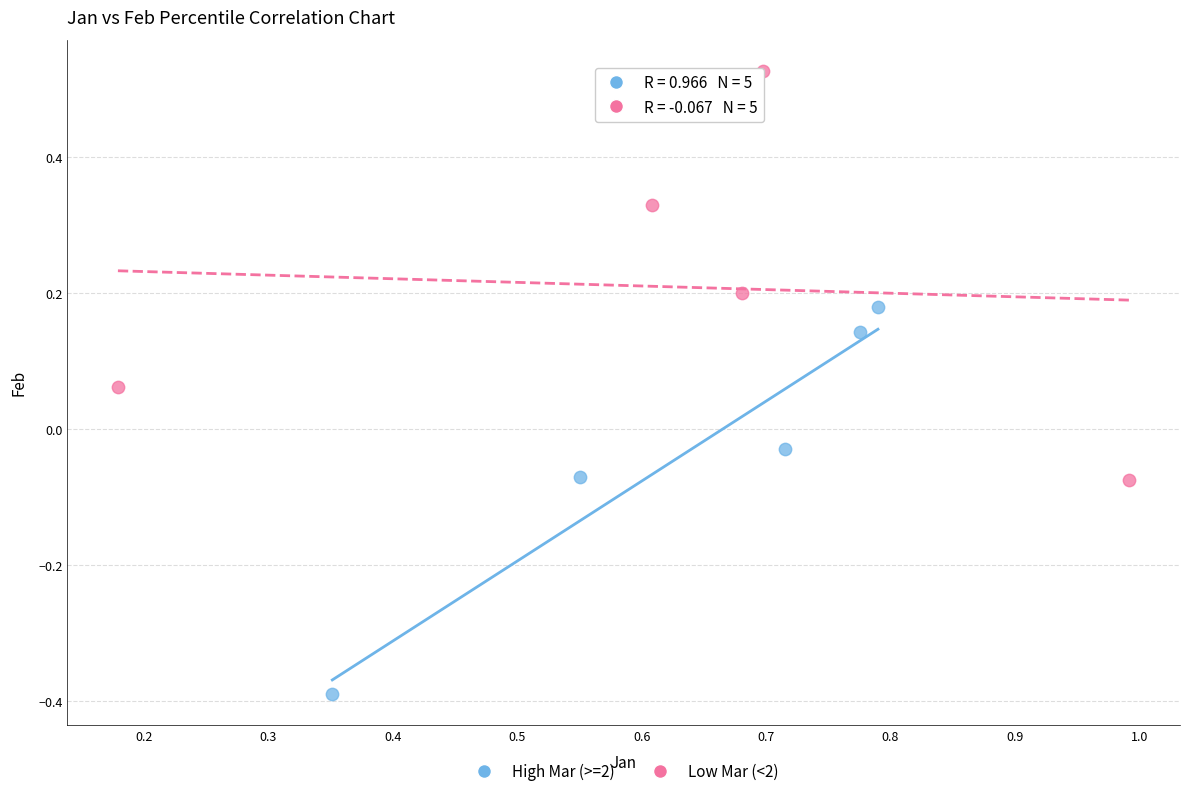

Which series has the widest spread of Y values?

Low Mar (<2)